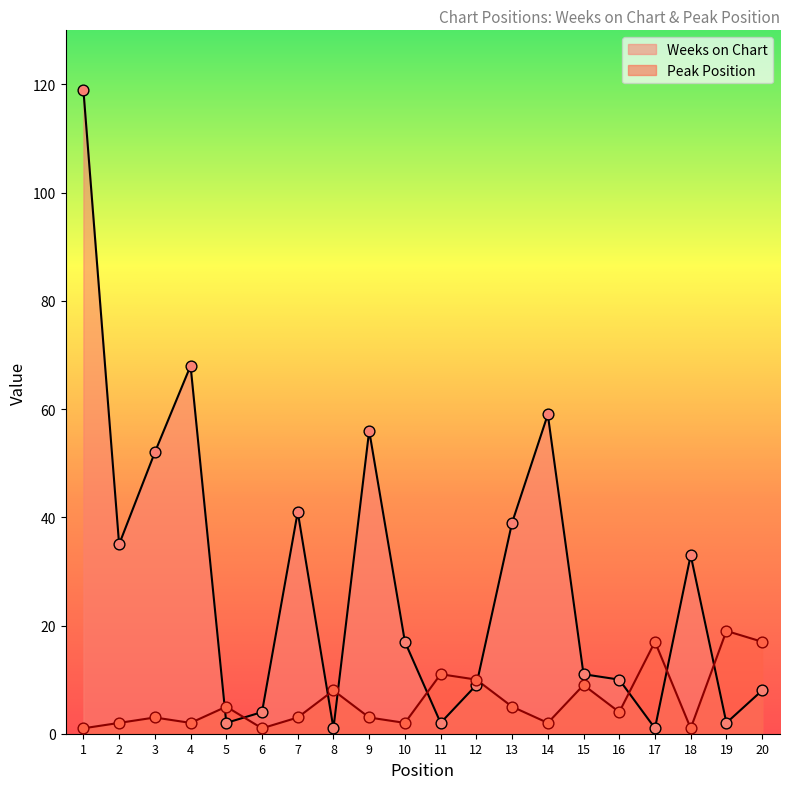

At which category is the sum across all series the highest?

1